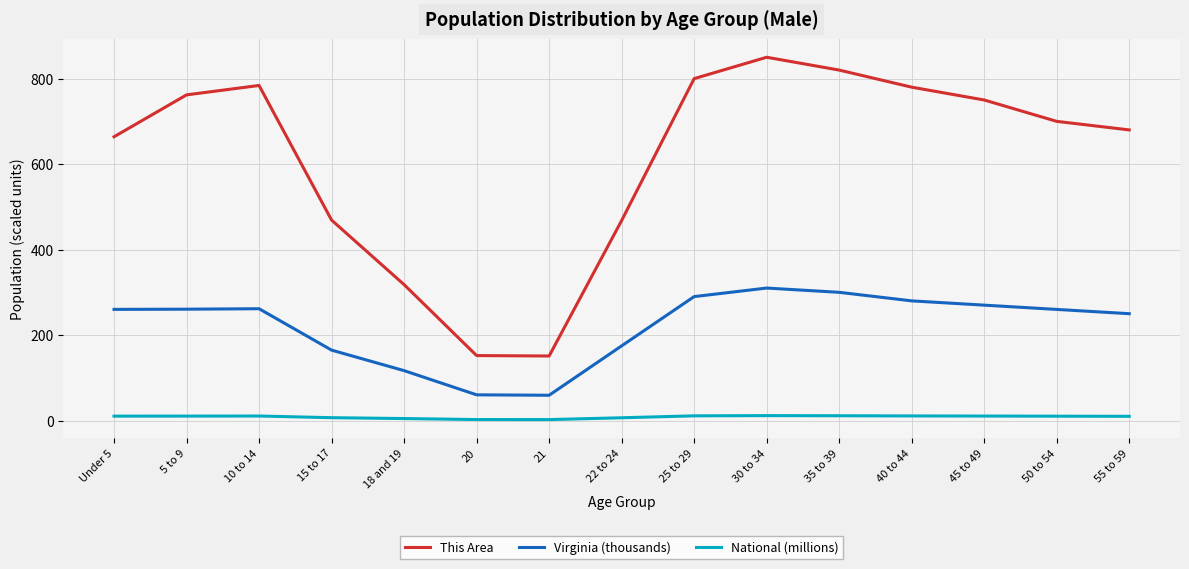

True or false: National (millions) and Virginia (thousands) intersect in this chart.

False